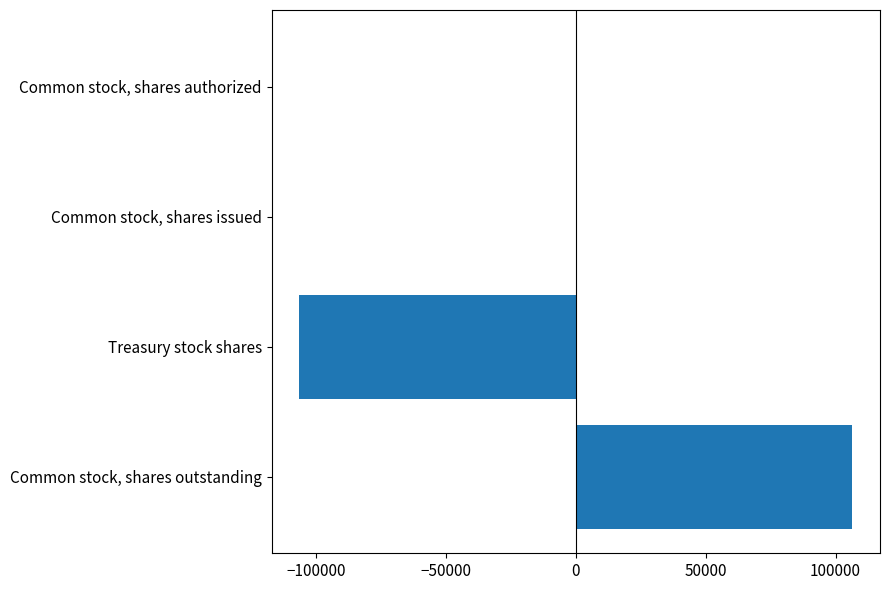

How many values are between 0 and 106484?

3